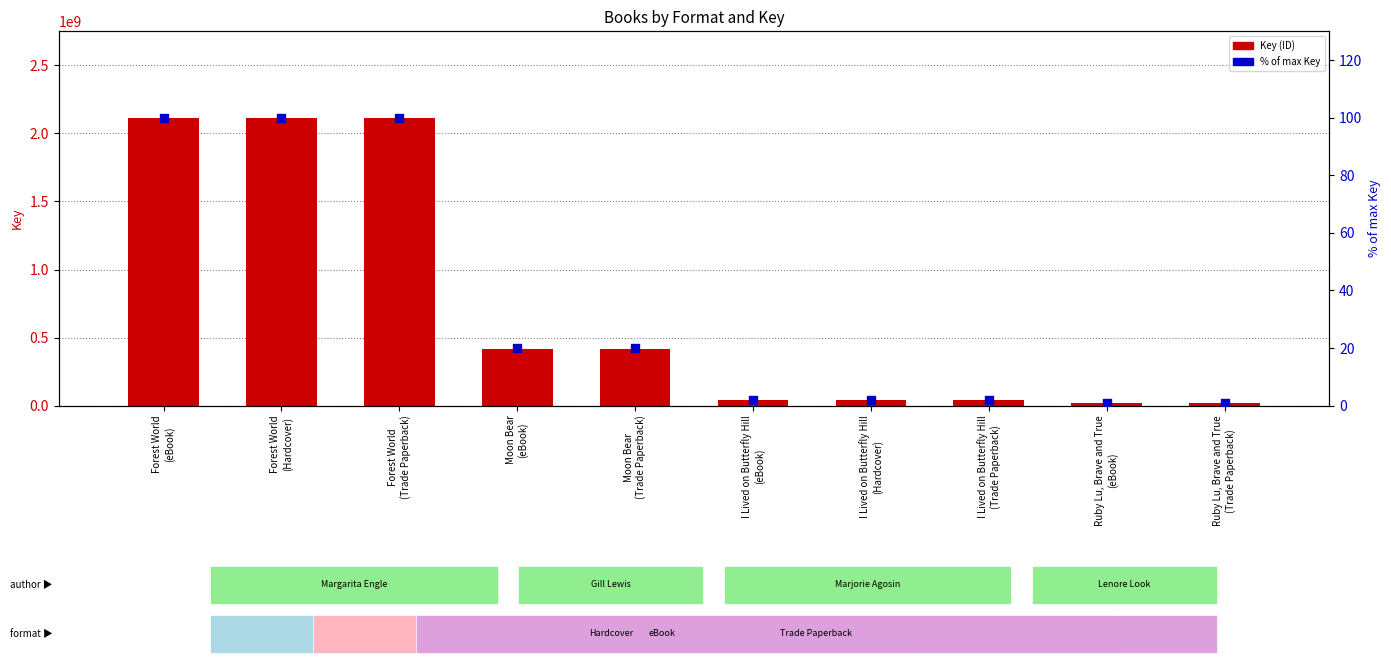

What are all the series names shown in the legend?

Key (ID), % of max Key